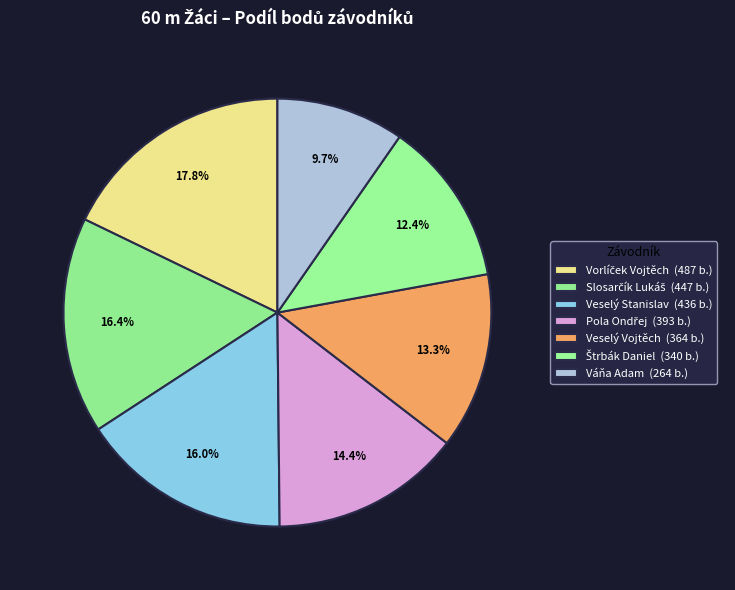

Count the number of slices in the pie.

7